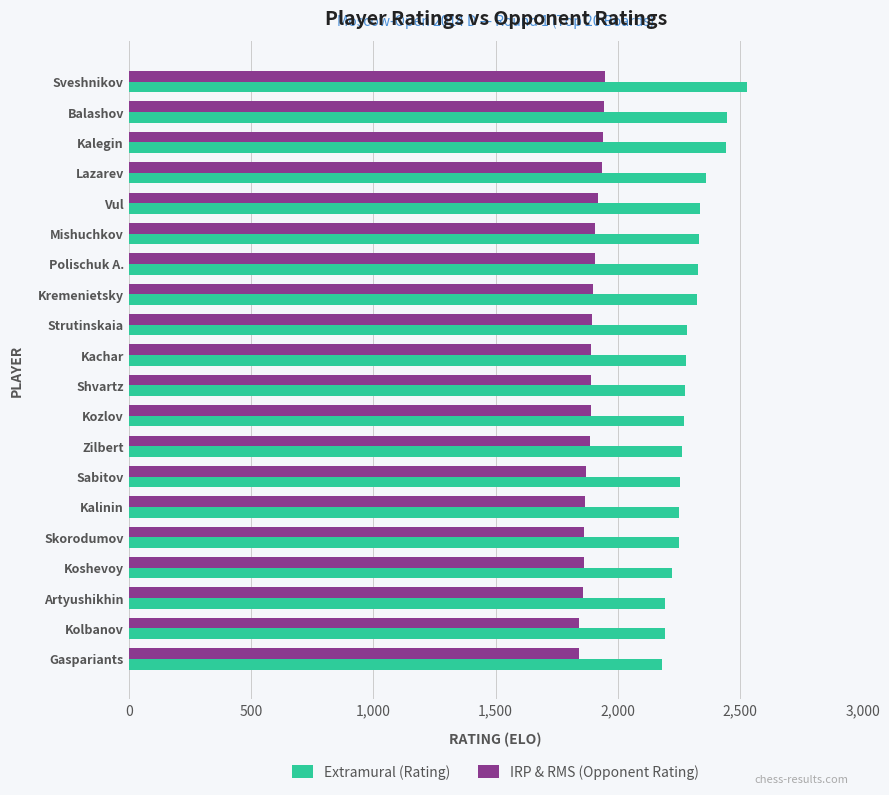

What is the difference between the maximum and minimum values in the Extramural (Rating) series?

348